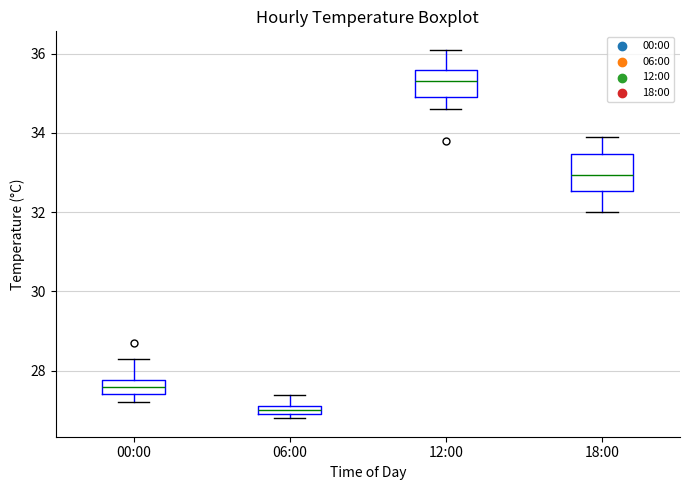

Which box's median line is the highest?

12:00